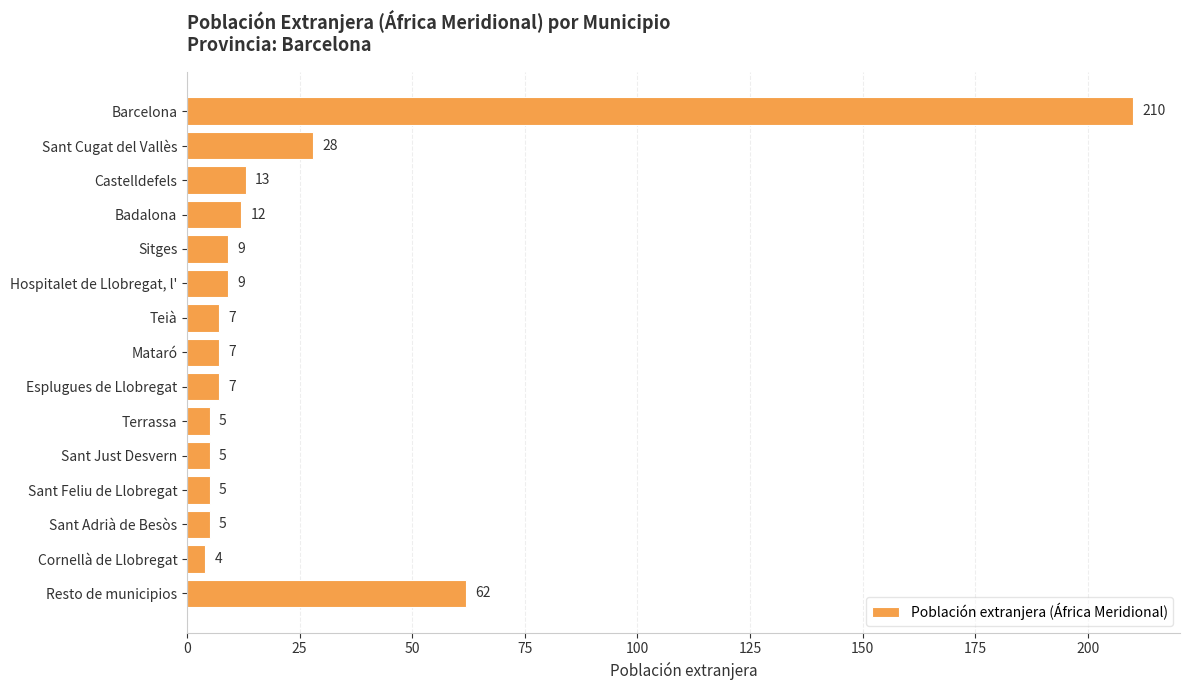

What is the label of the 13th bar from the top?

Sant Adrià de Besòs